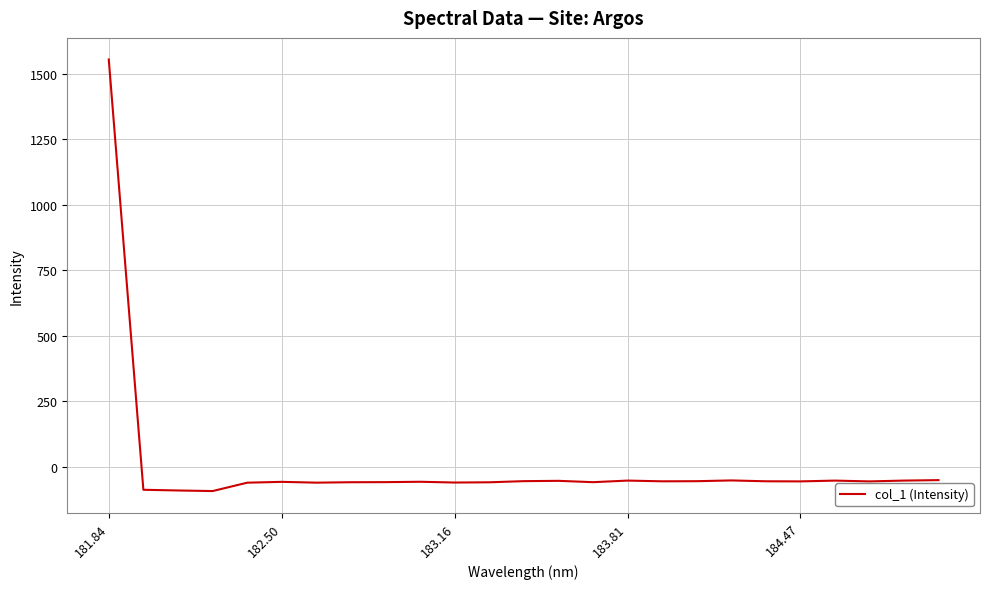

What is the difference between the maximum and minimum values?

1647.6